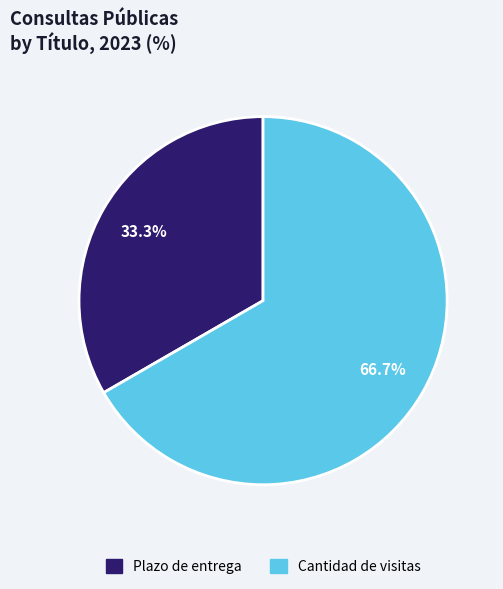

How many segments does this pie chart have?

2